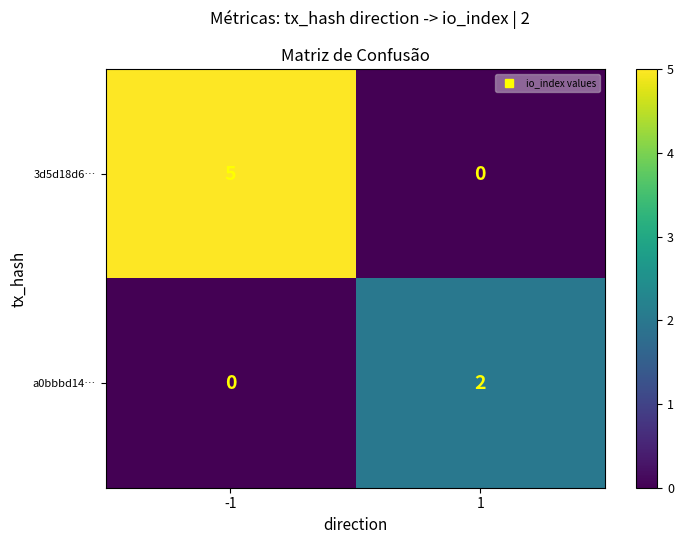

What is the spread (max minus min) of values at -1?

5